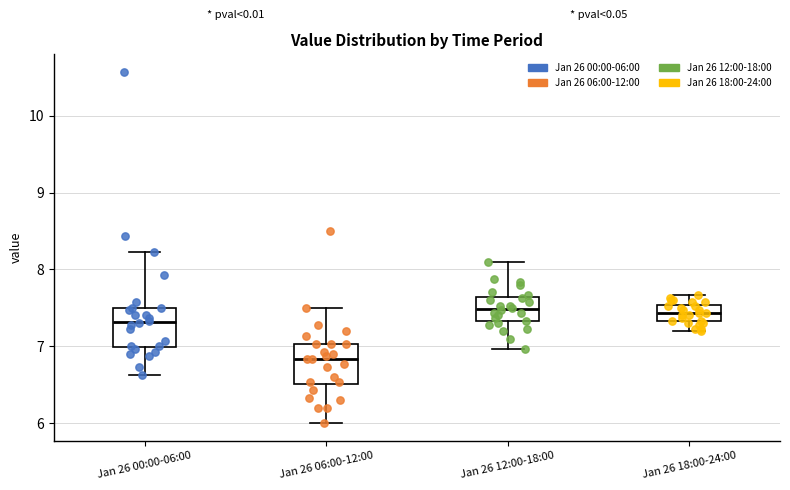

Reading left to right, transcribe this box plot: for each box, give where its median line is, the range the box spans, and where its two whiskers end, as read against the y-axis. The values are not printed on the chart, so give them approximately, as read against the axis.

Jan 26 00:00-06:00: median 7.3, box 7.0 to 7.5, whiskers 6.6 to 8.2
Jan 26 06:00-12:00: median 6.8, box 6.5 to 7.0, whiskers 6.0 to 7.5
Jan 26 12:00-18:00: median 7.5, box 7.3 to 7.6, whiskers 7.0 to 8.1
Jan 26 18:00-24:00: median 7.4, box 7.3 to 7.5, whiskers 7.2 to 7.7